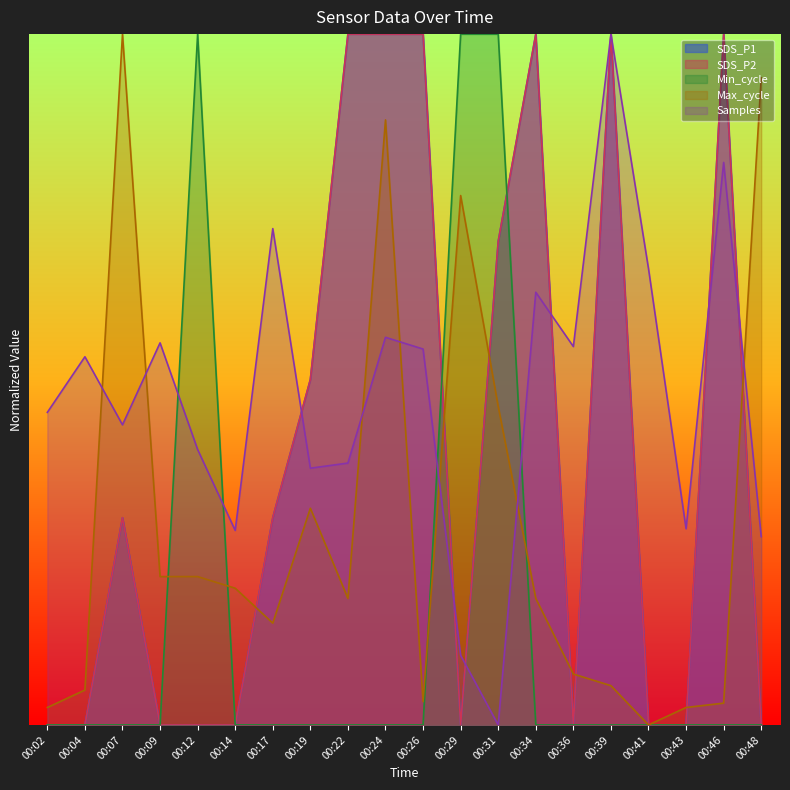

Is it true that SDS_P1 equals 0.3 at 00:17?

True